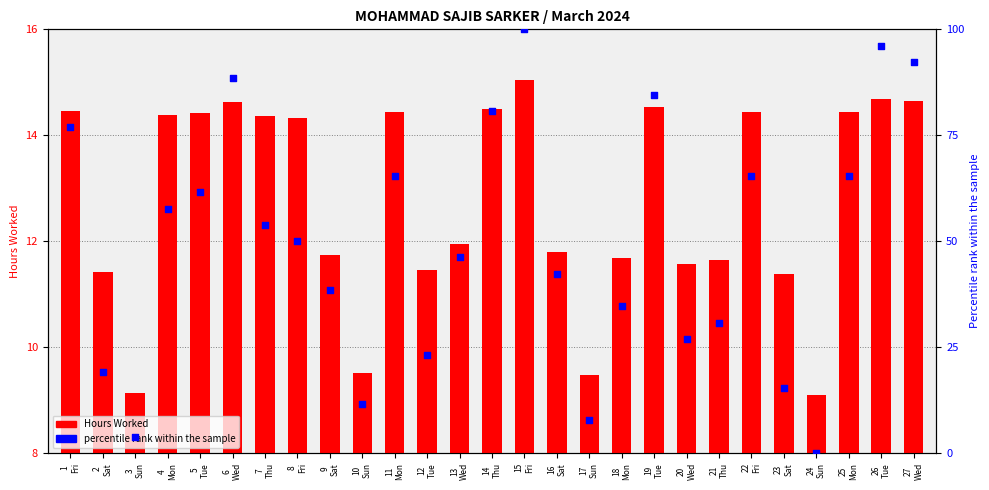

Which series reaches the maximum Y coordinate?

percentile rank within the sample